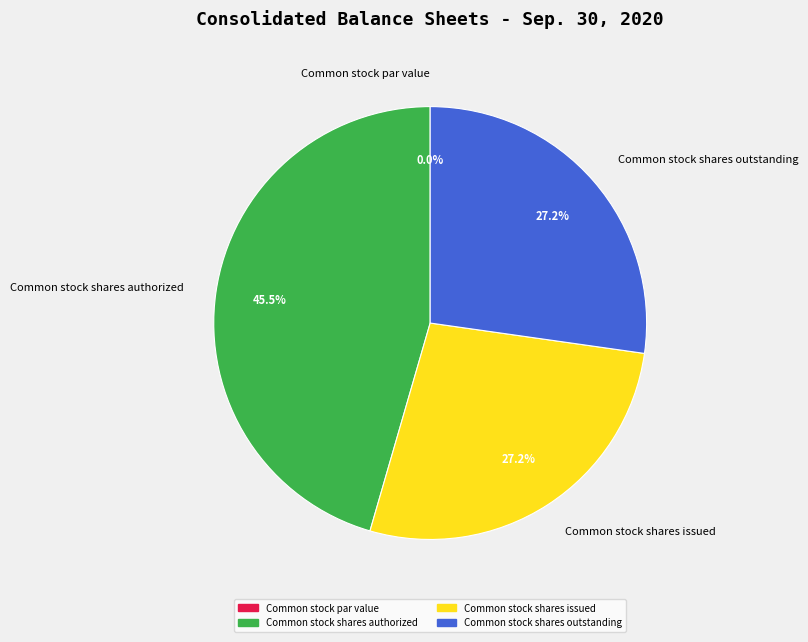

Does Common stock par value account for over 50% of the chart?

No